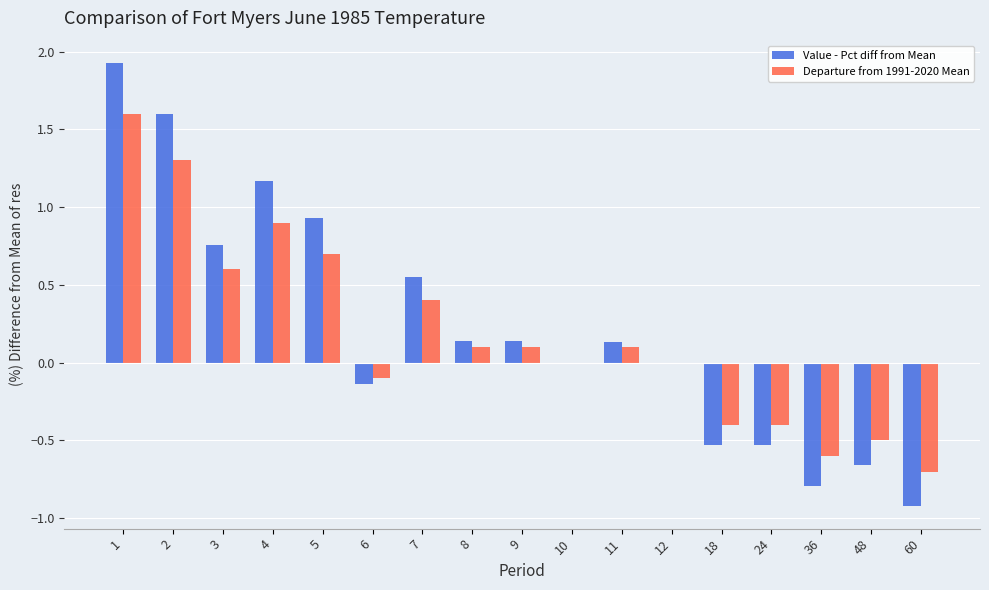

Count the number of data series in this chart.

2